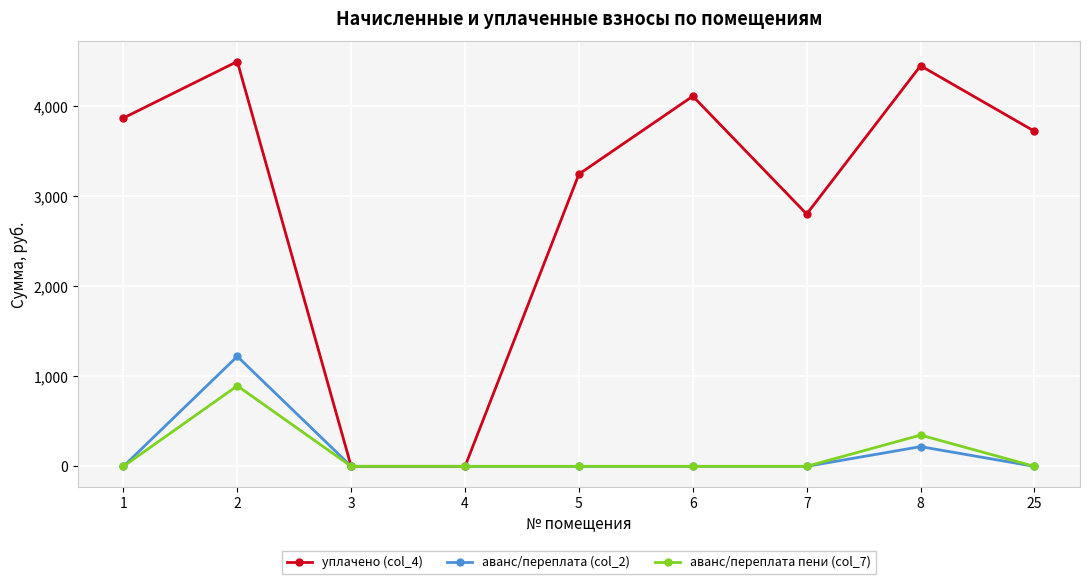

What are all the series names shown in the legend?

уплачено (col_4), аванс/переплата (col_2), аванс/переплата пени (col_7)